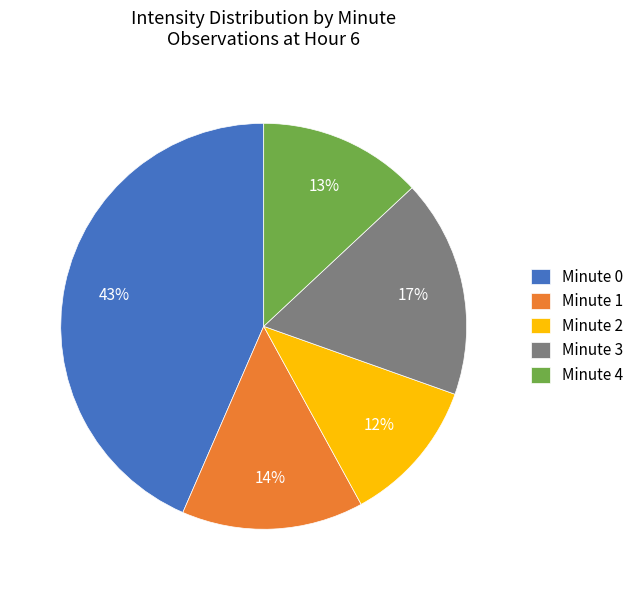

Does any single category account for the majority?

No